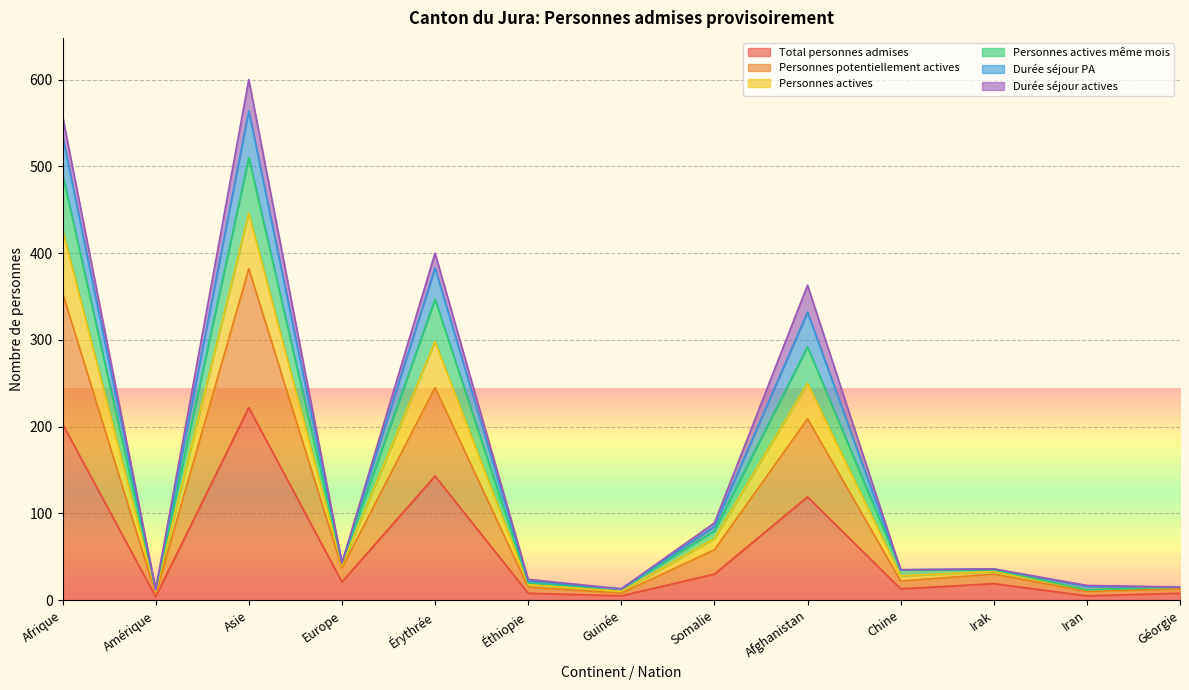

Which category has the highest value in the Total personnes admises series?

Asie